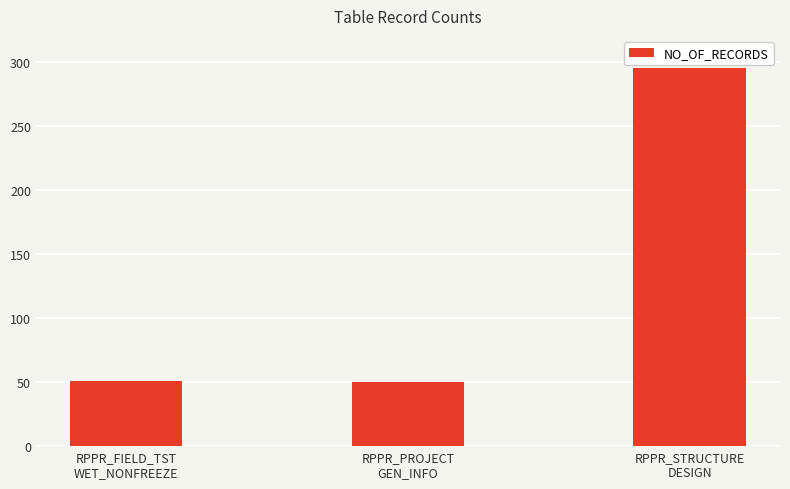

Does the chart contain any negative values?

No